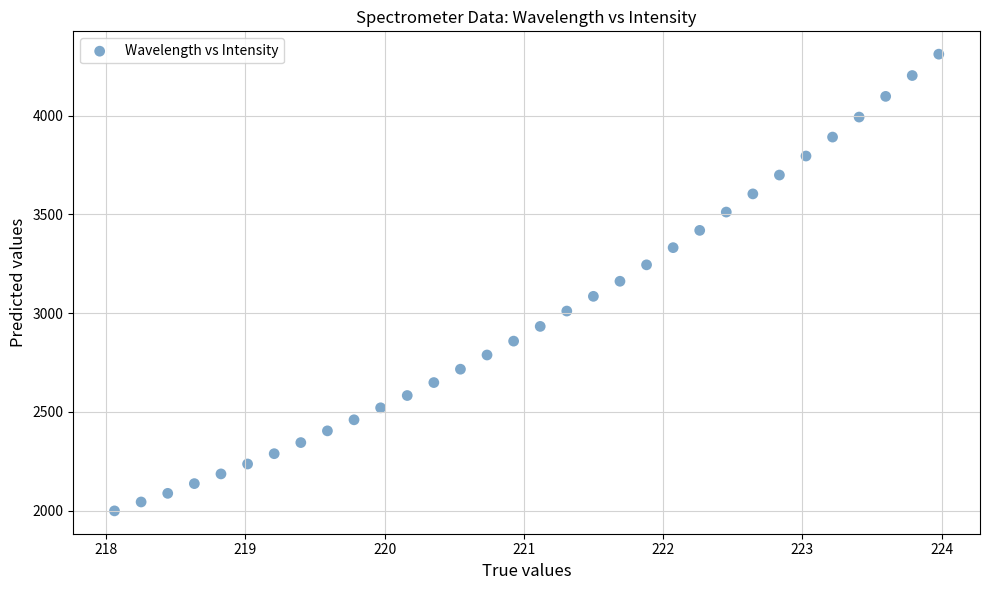

What is the range of Y values (max minus min)?

2312.4